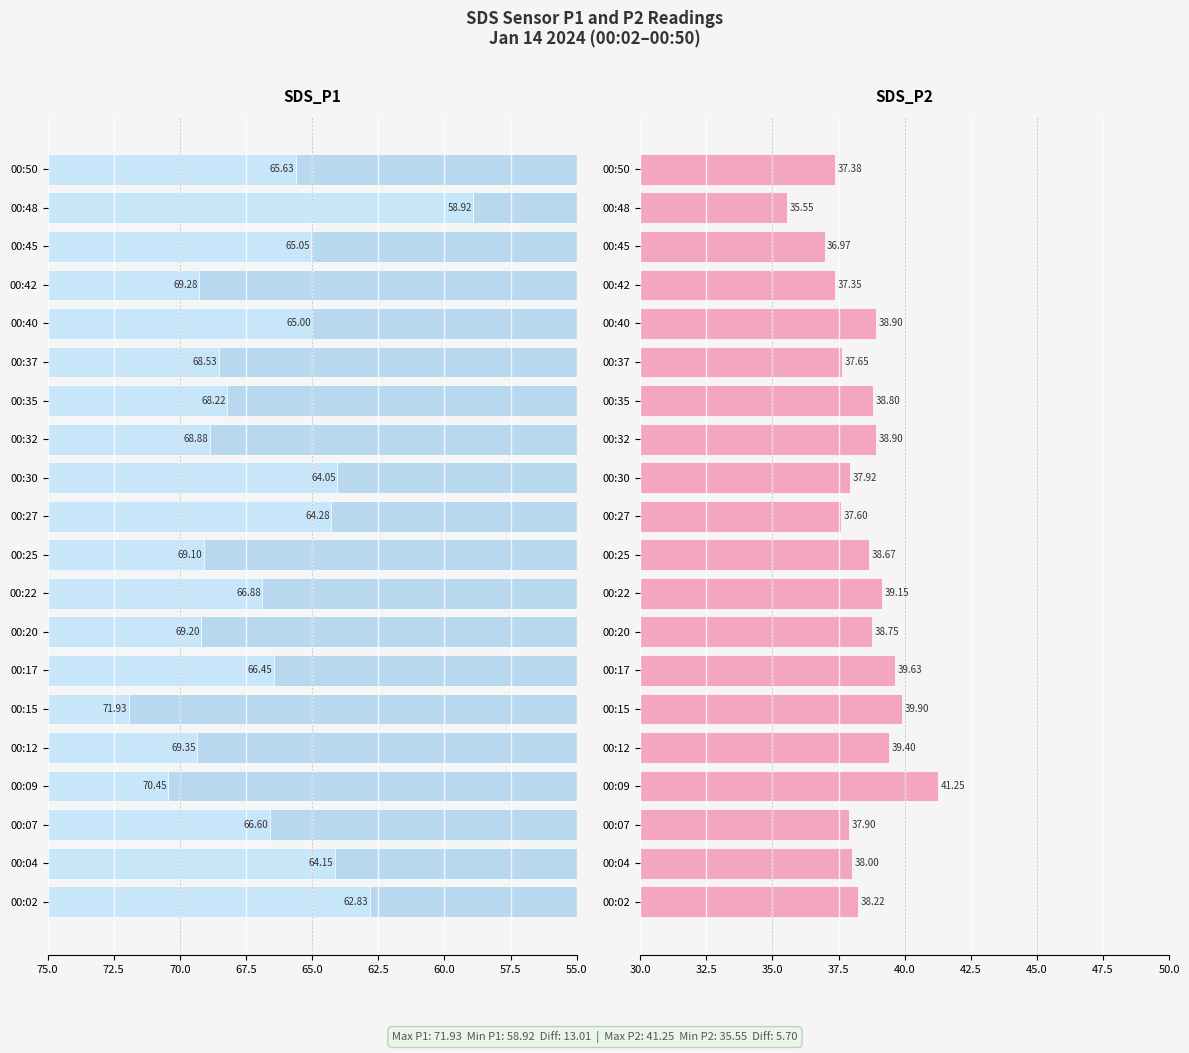

Which series has the largest total across all categories?

SDS_P1